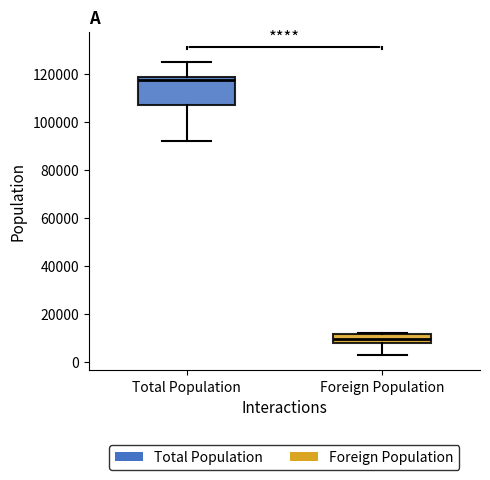

Where does the upper whisker of the box for Total Population end on the y-axis? The values are not printed on the chart, so give them approximately, as read against the axis.

126000